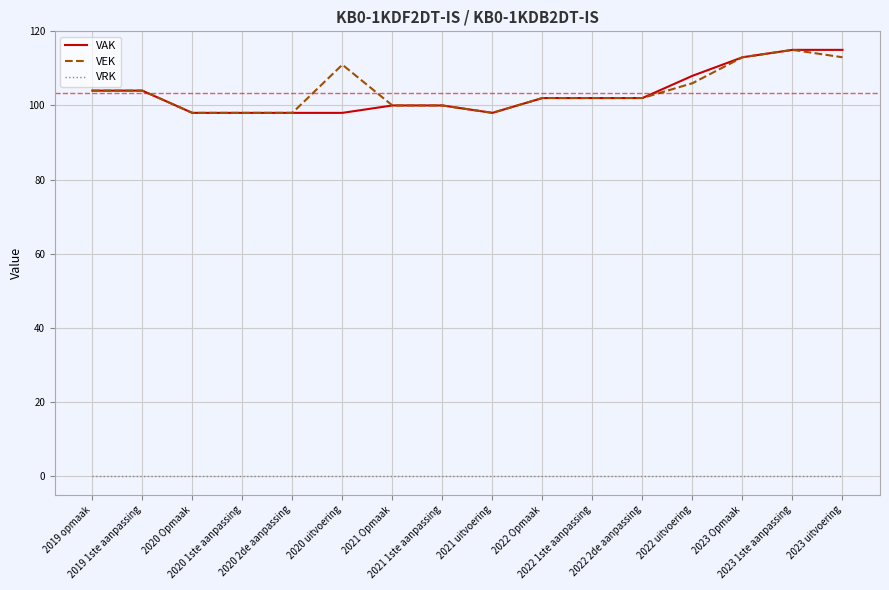

True or false: VEK and VRK cross at least once.

False